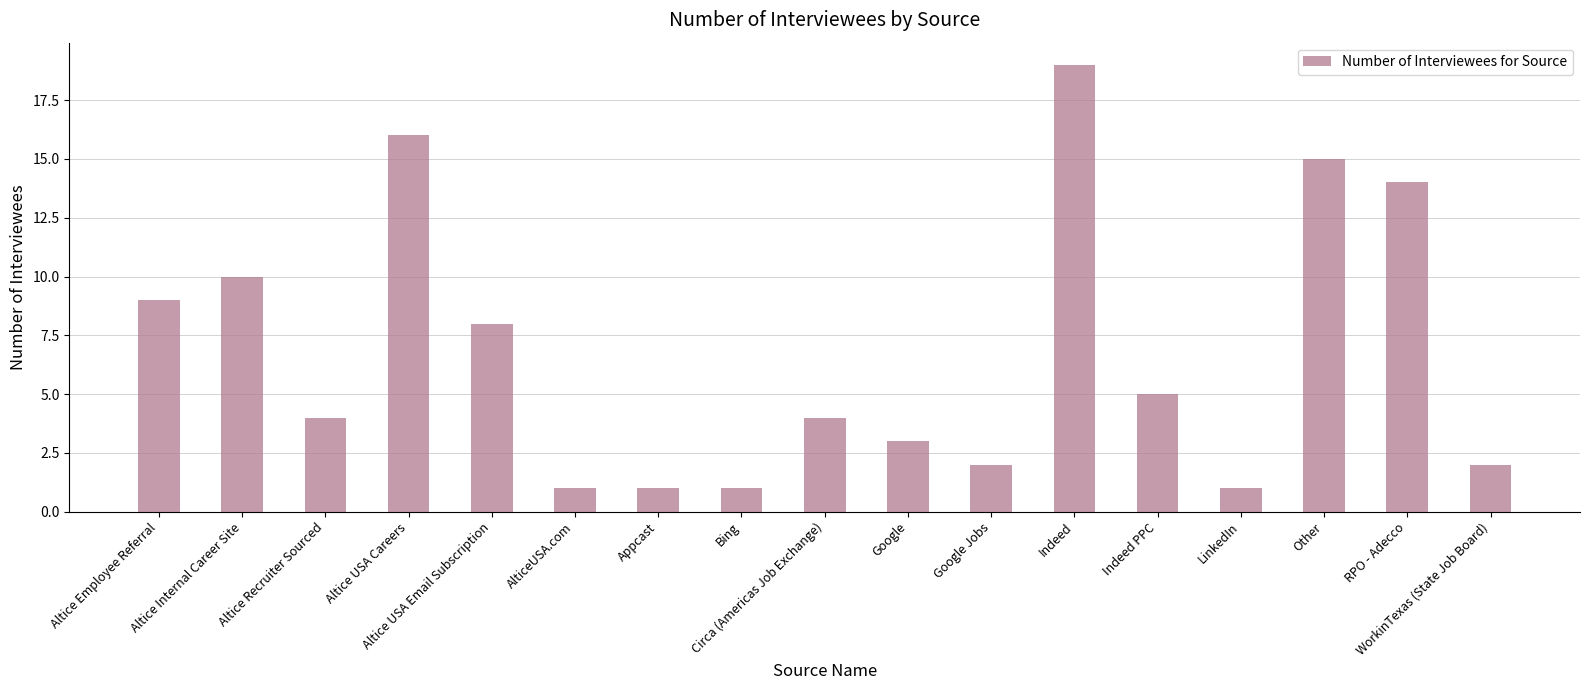

What is the change in value from Altice Recruiter Sourced to Indeed PPC?

+1